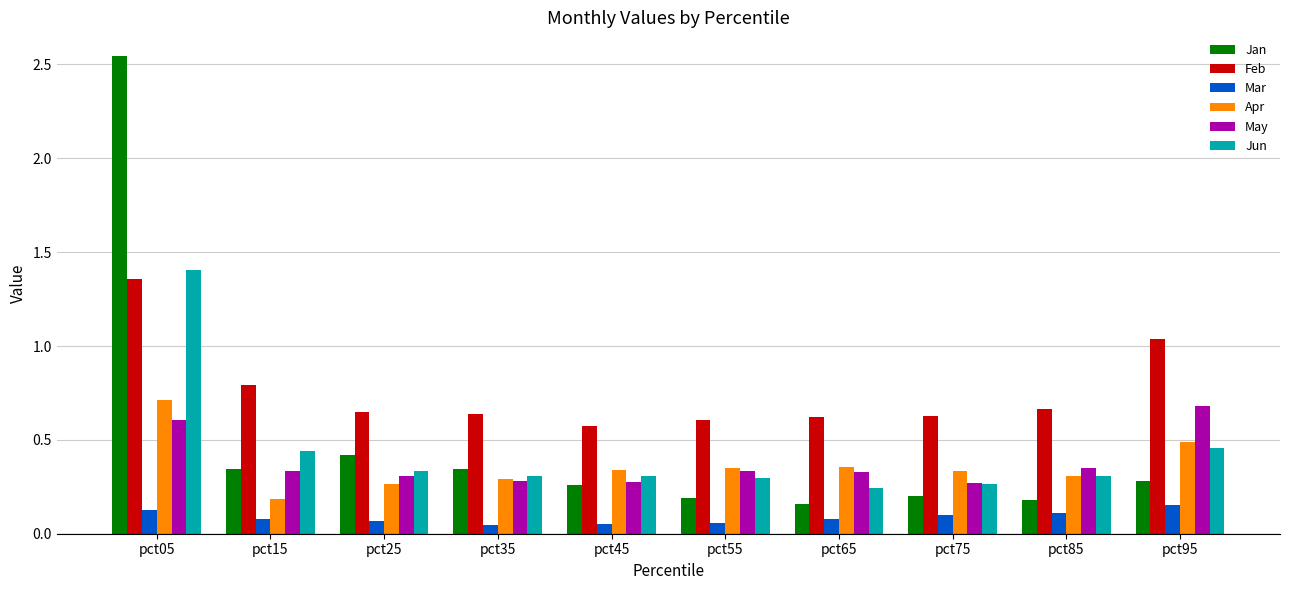

What is the sum of the Jun values at pct35 and pct95?

0.8